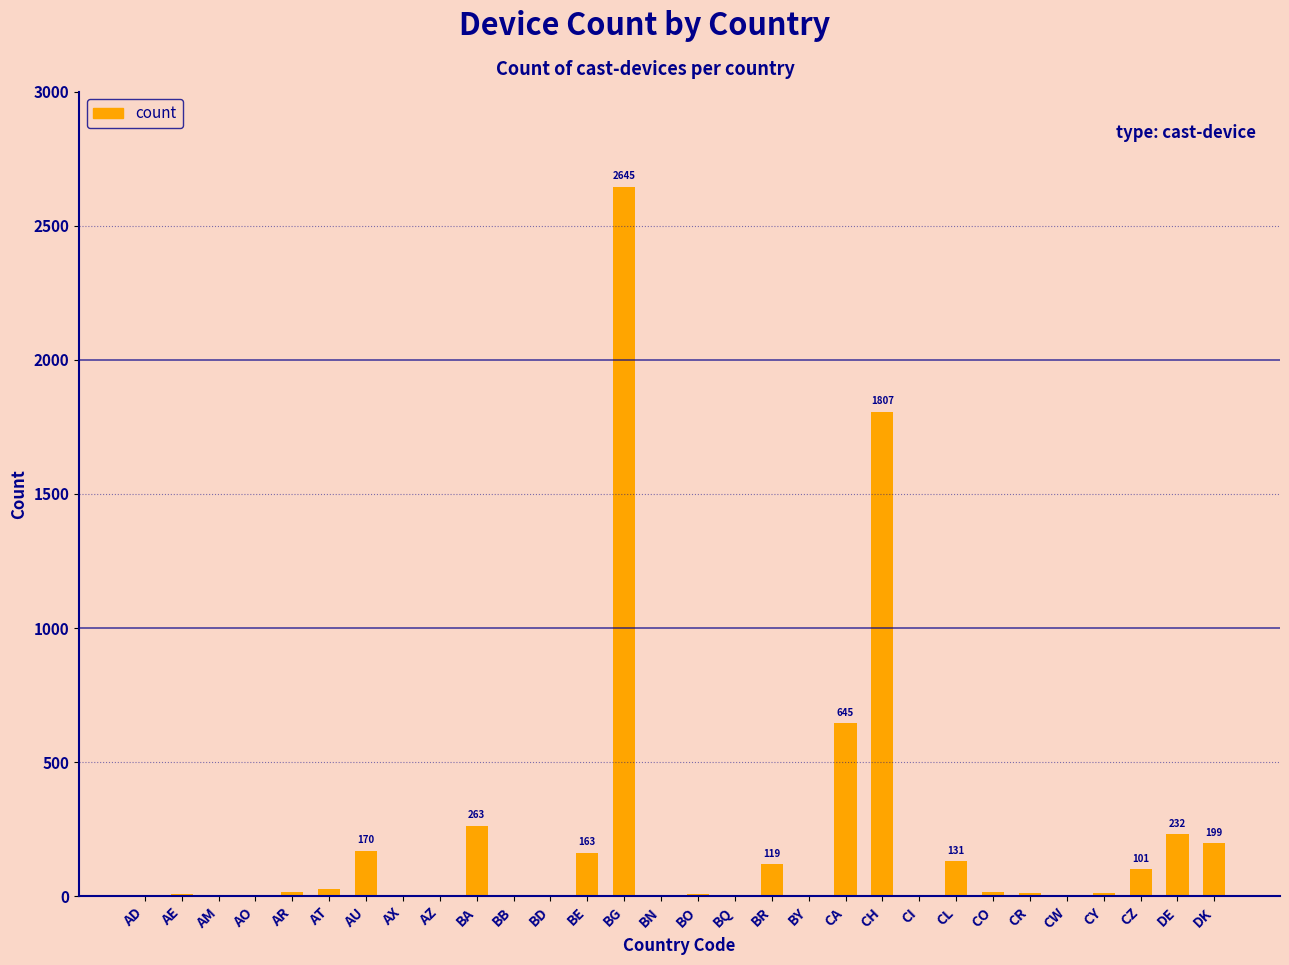

What is the difference between the values at AE and CZ?

92